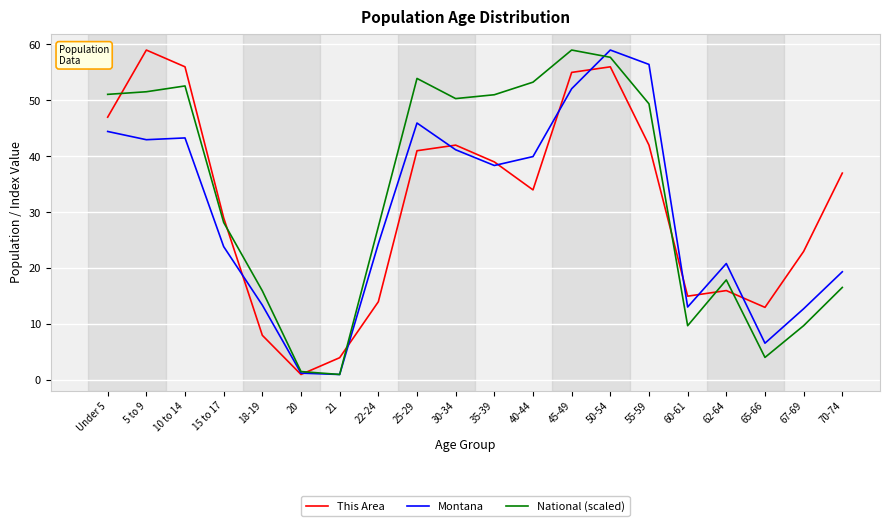

What is the approximate value of National (scaled) at 40-44?

53.3